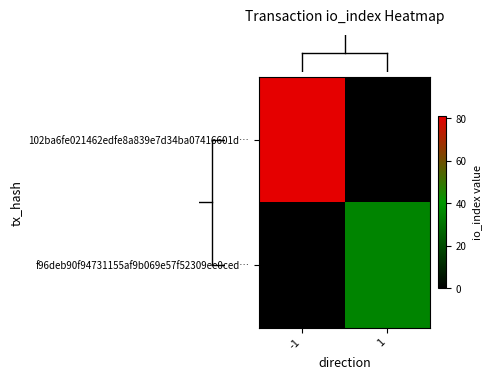

How many distinct data groups are displayed?

2